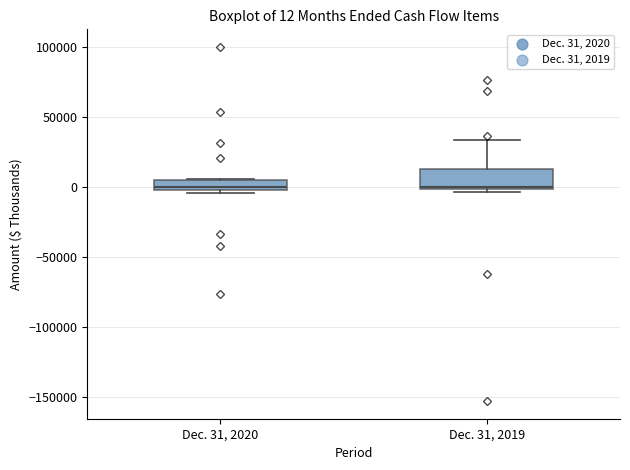

Which box is the tallest, from its lower edge to its upper edge?

Dec. 31, 2019